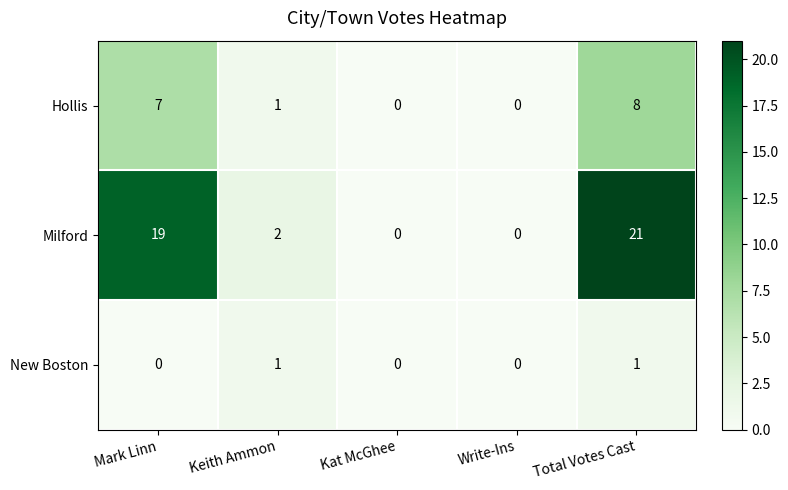

Count the number of data series in this chart.

3